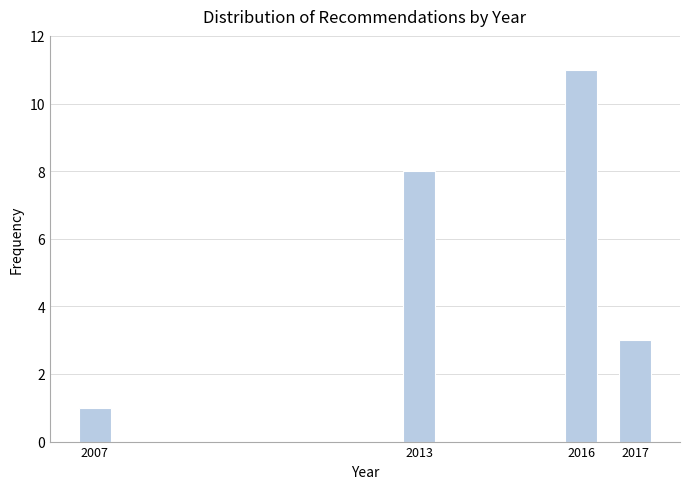

Reading right to left, what are all the values shown in this chart?

3	11	8	1